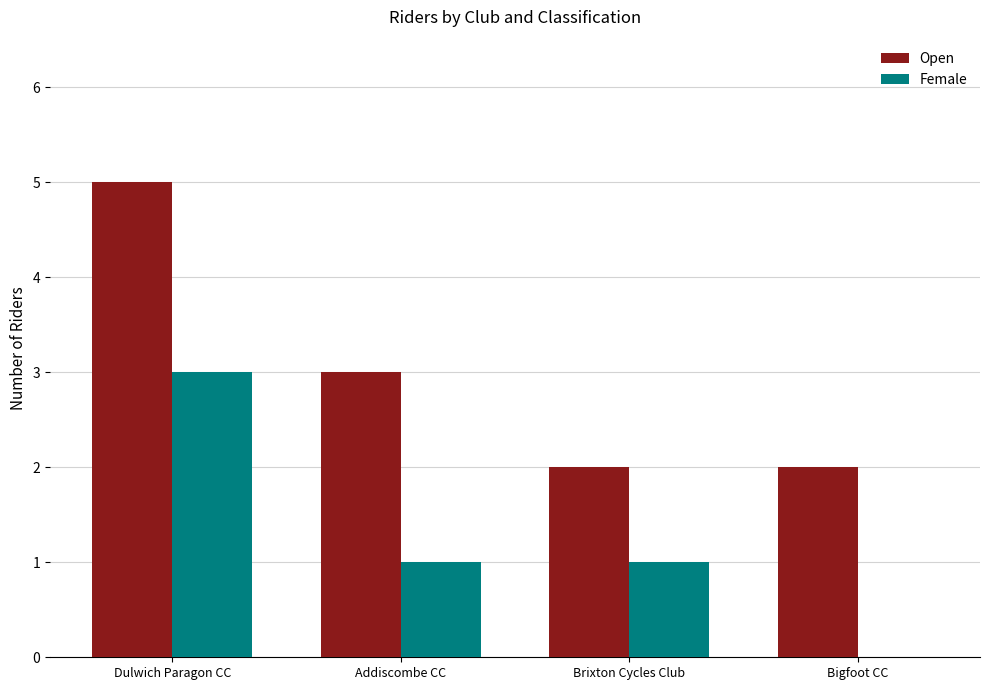

Count the Open values in the range 2 to 5.

4